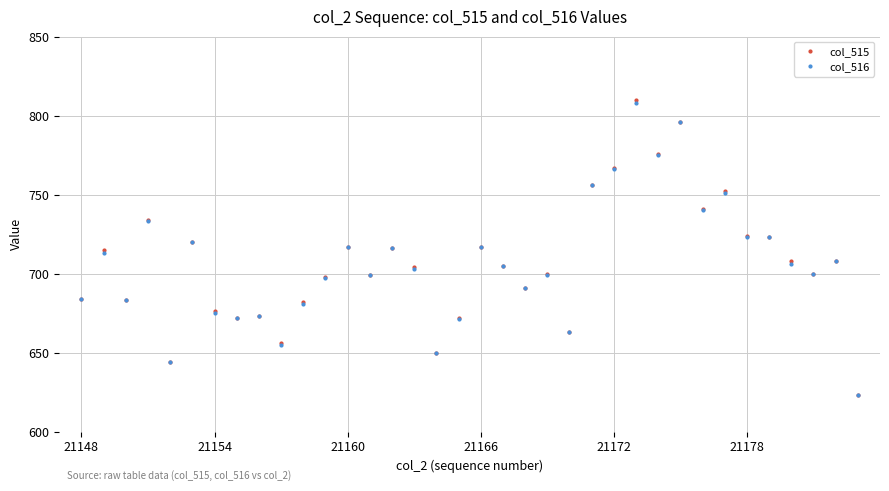

In col_515, how many points are lower than both neighbors (excluding endpoints)?

11